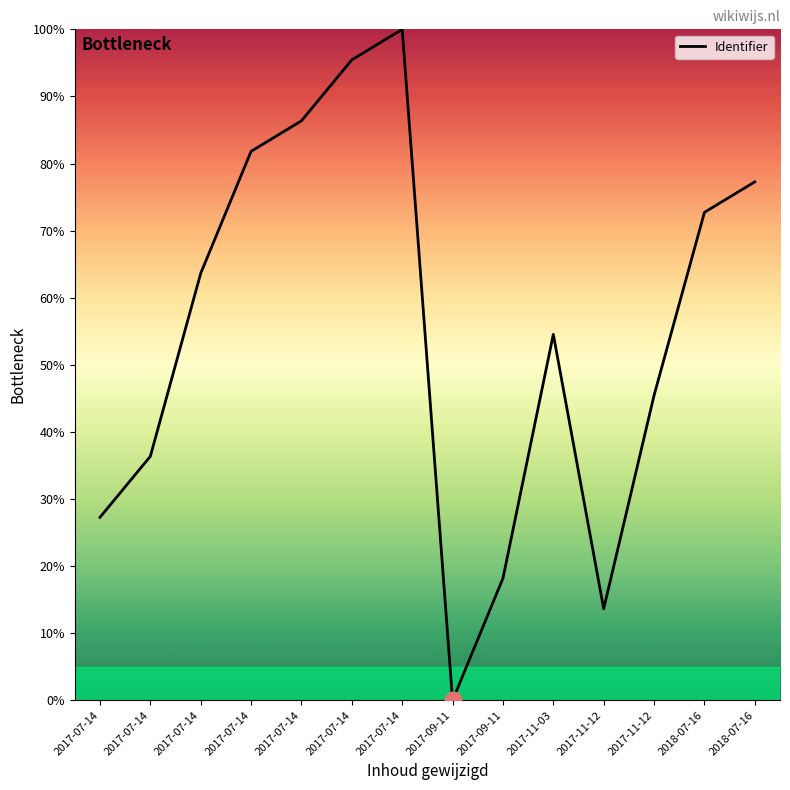

How many distinct data groups are displayed?

1